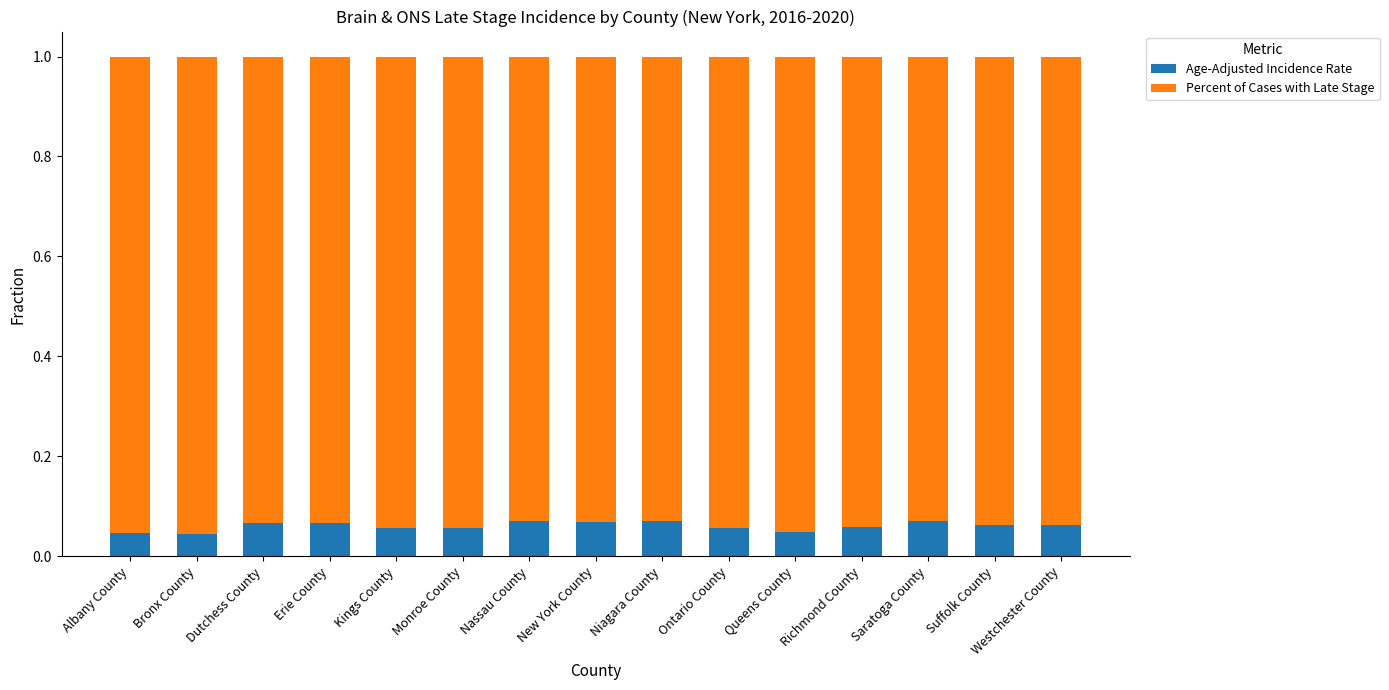

How many Age-Adjusted Incidence Rate values are between 0 and 1?

15